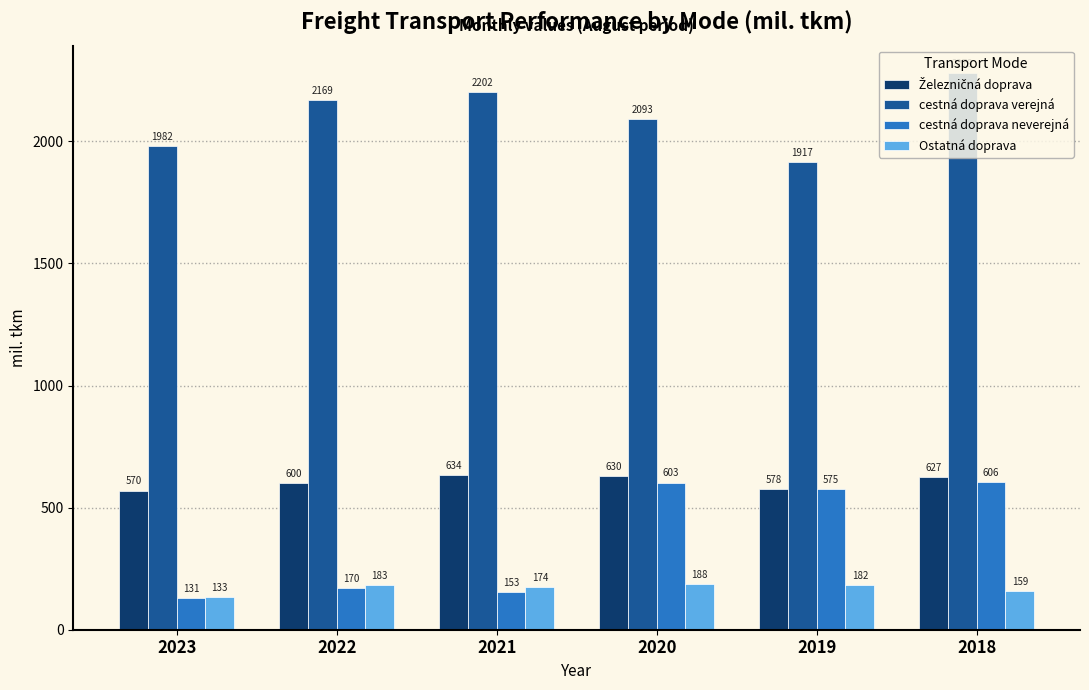

The Ostatná doprava series shows 182.9 at 2022. True or false?

True